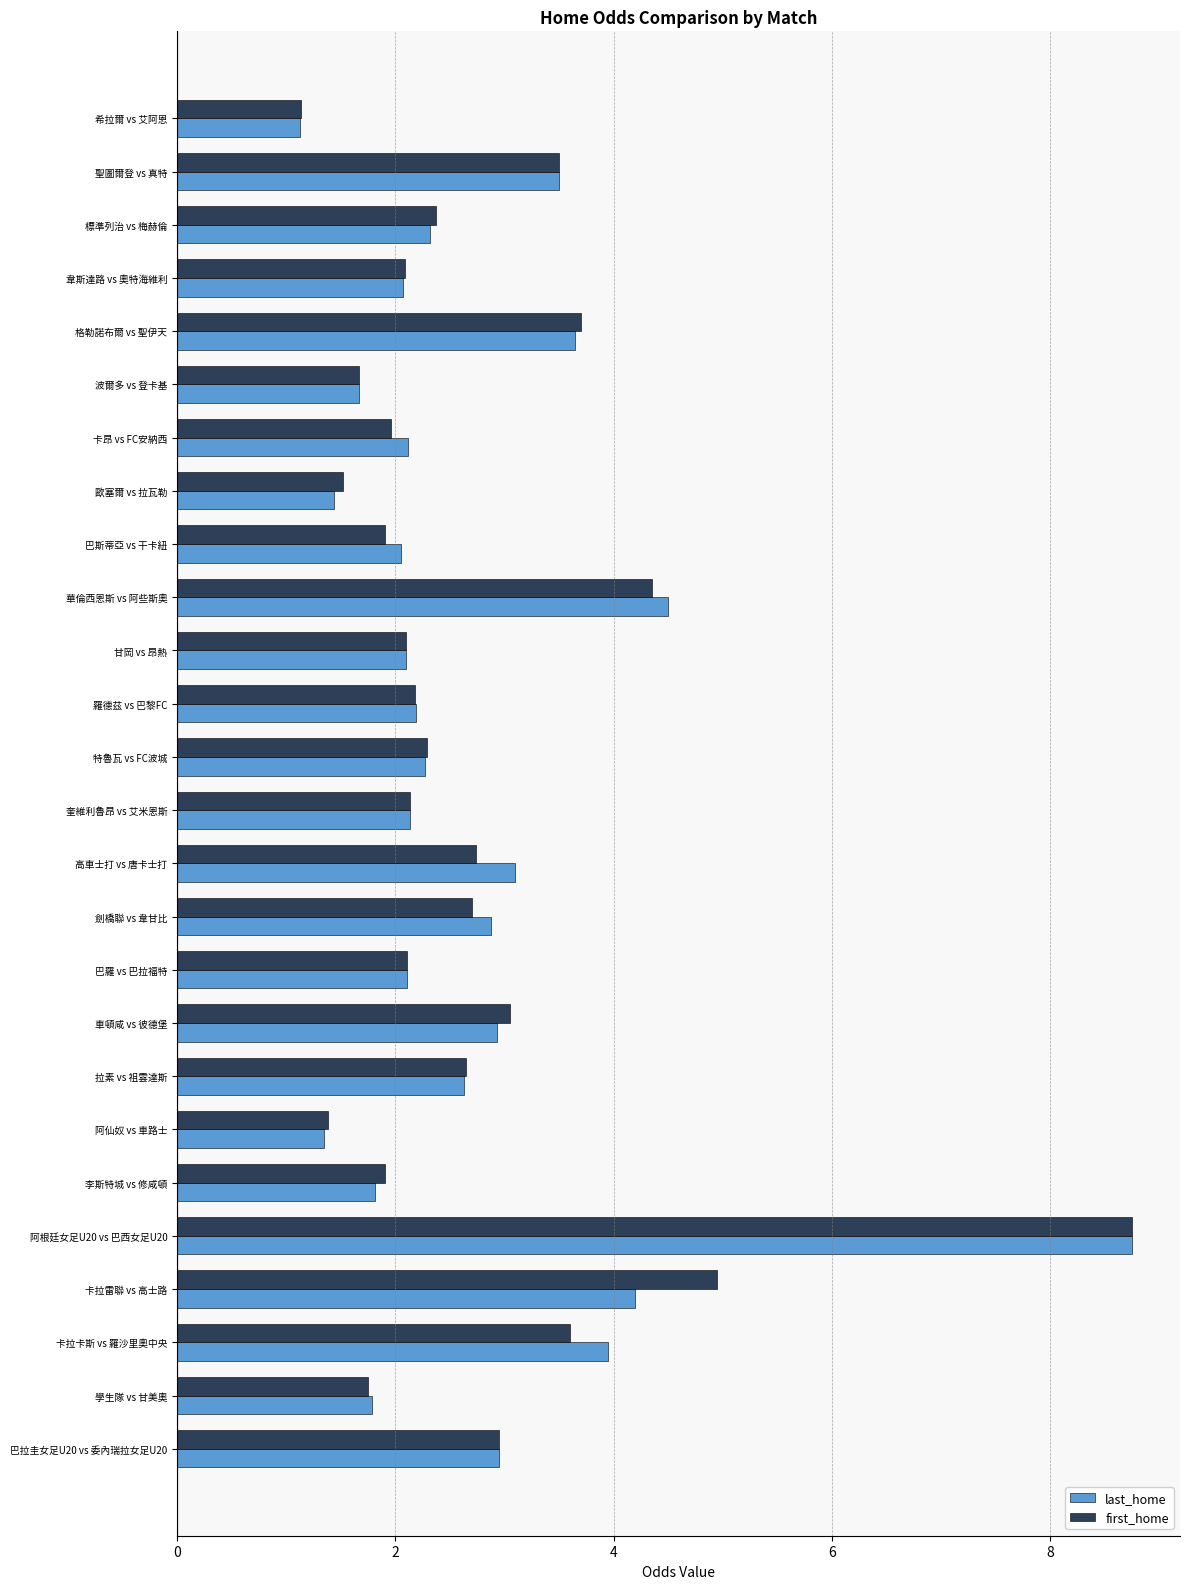

What is the difference between the maximum and minimum values in the first_home series?

7.6